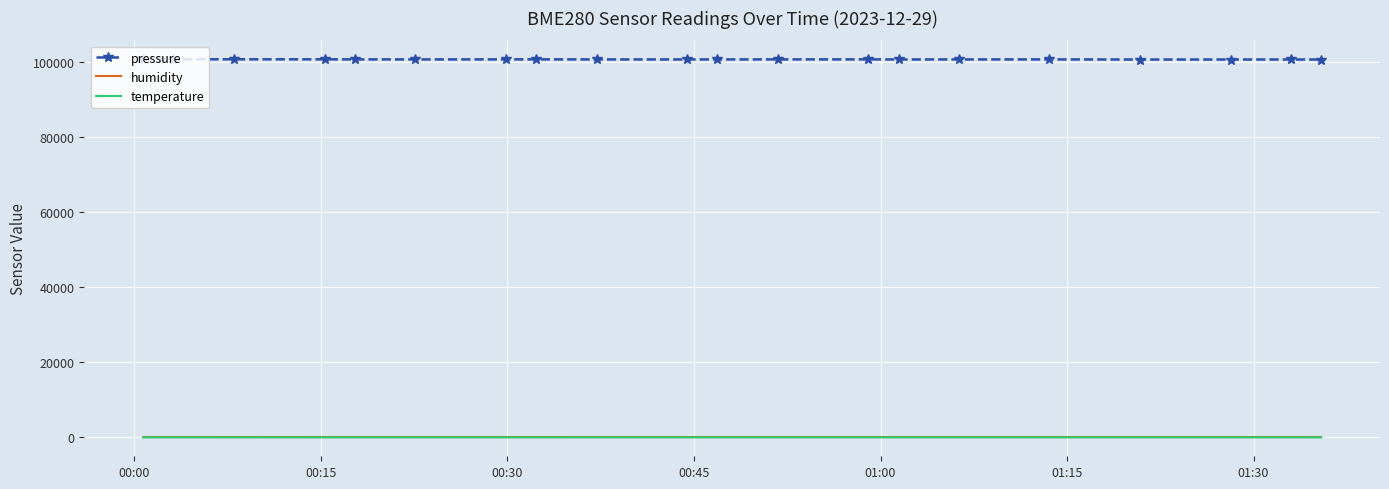

Which series has the largest total across all categories?

pressure